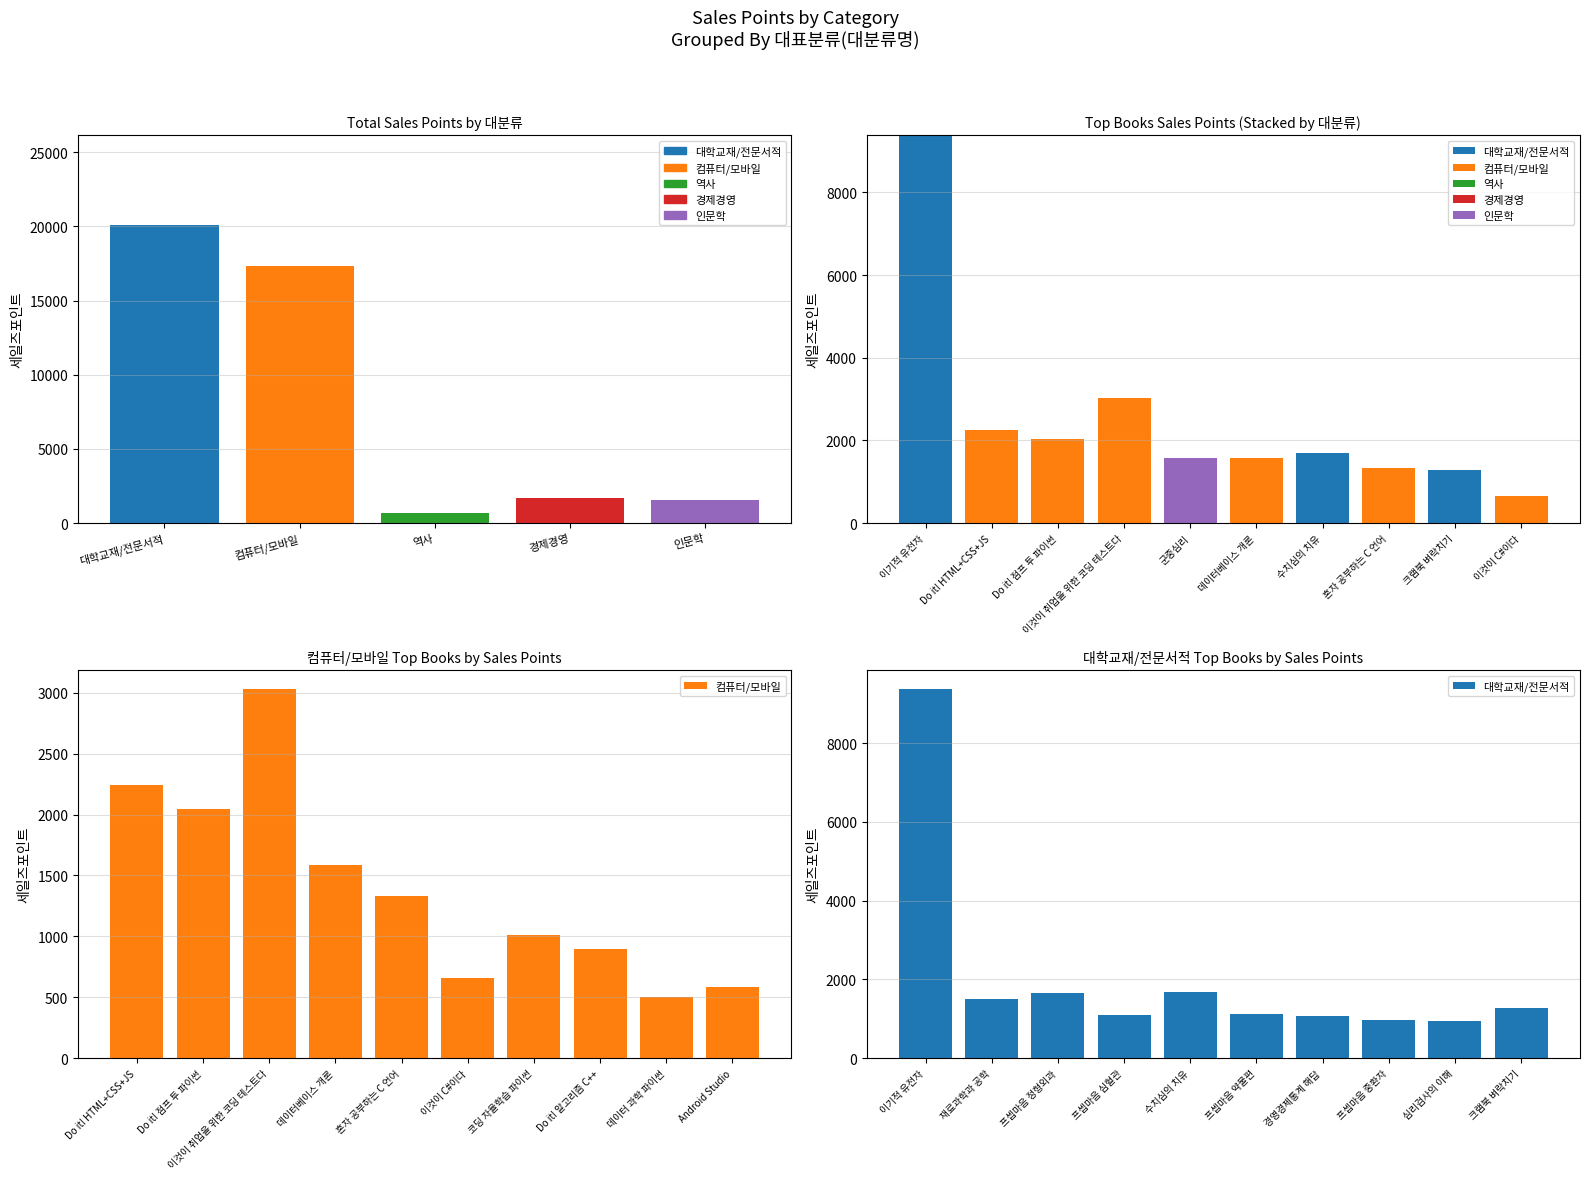

Which series has the largest total across all categories?

대학교재/전문서적